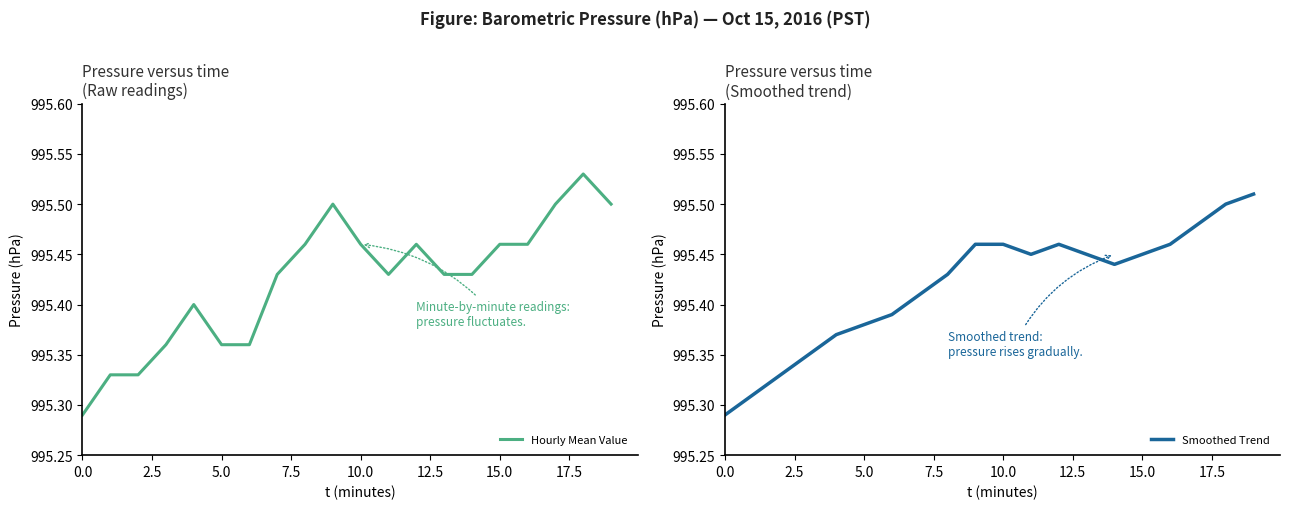

The Hourly Mean Value series shows 1607.8 at 2.5. True or false?

False